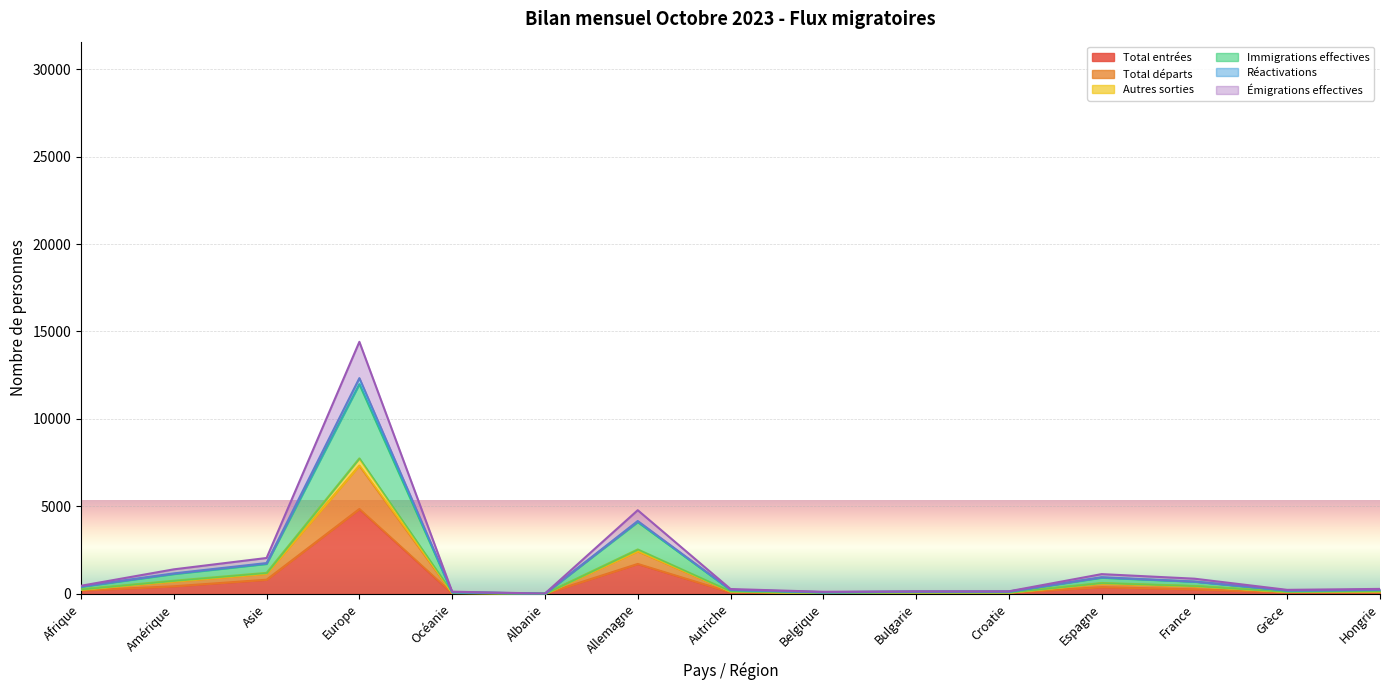

What are all the series names shown in the legend?

Total entrées, Total départs, Autres sorties, Immigrations effectives, Réactivations, Émigrations effectives